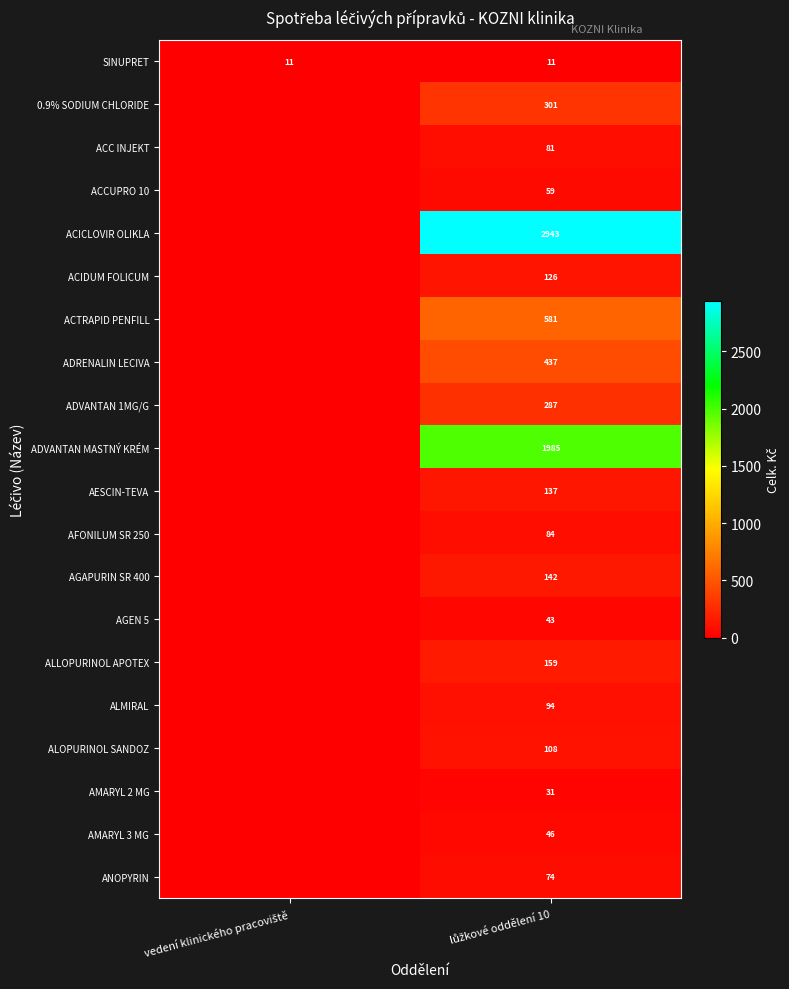

Is the value of AESCIN-TEVA at vedení klinického pracoviště greater than the value of ACC INJEKT at vedení klinického pracoviště?

No